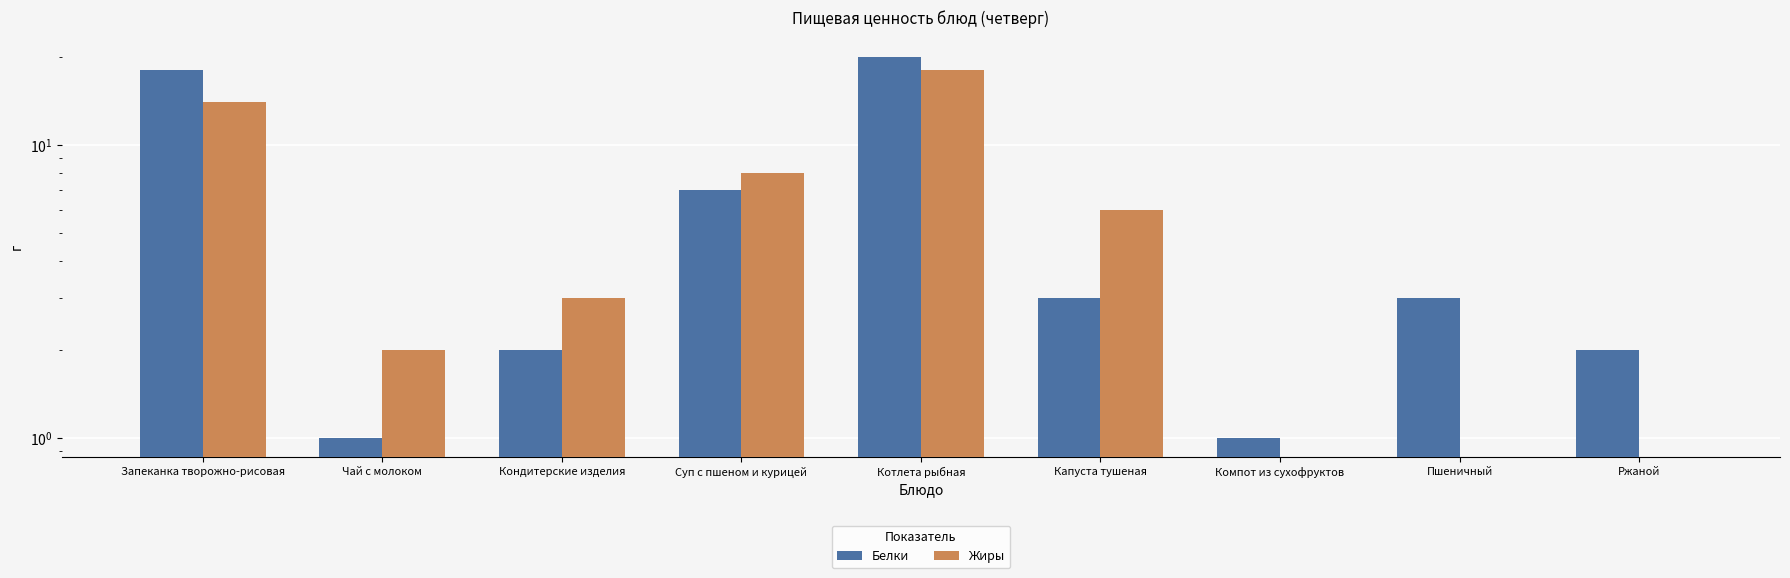

Reading right to left, what are all the values shown in this chart?

Белки: Ржаной=2	Пшеничный=3	Компот из сухофруктов=1	Капуста тушеная=3	Котлета рыбная=20	Суп с пшеном и курицей=7	Кондитерские изделия=2	Чай с молоком=1	Запеканка творожно-рисовая=18
Жиры: Ржаной=0	Пшеничный=0	Компот из сухофруктов=0	Капуста тушеная=6	Котлета рыбная=18	Суп с пшеном и курицей=8	Кондитерские изделия=3	Чай с молоком=2	Запеканка творожно-рисовая=14